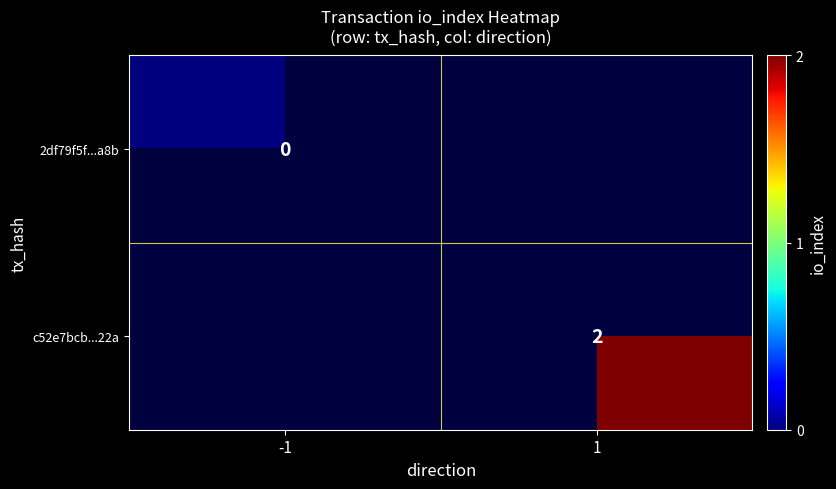

The c52e7bcb...22a series shows 2 at 1. True or false?

True